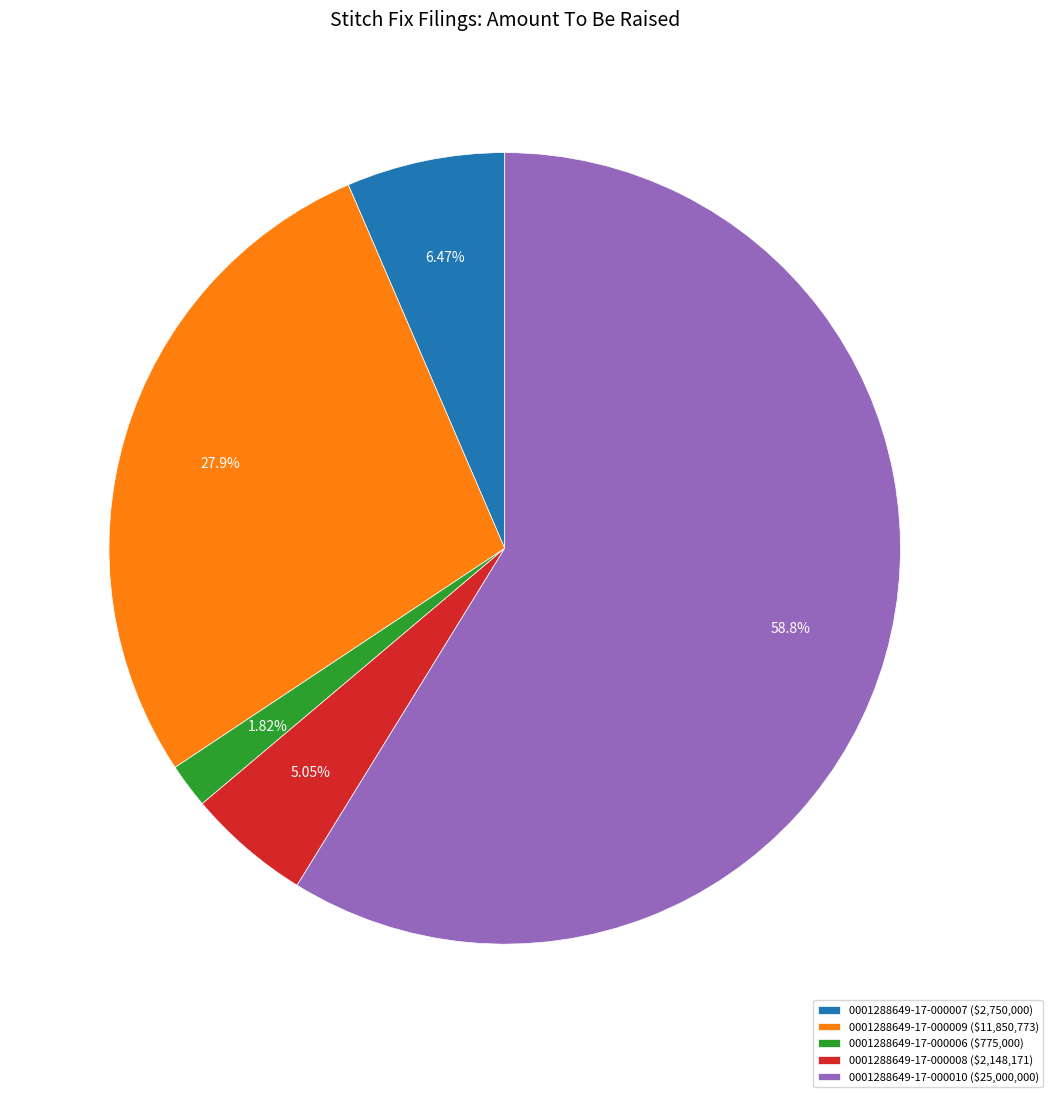

Rank the categories by value from lowest to highest.

0001288649-17-000006, 0001288649-17-000008, 0001288649-17-000007, 0001288649-17-000009, 0001288649-17-000010